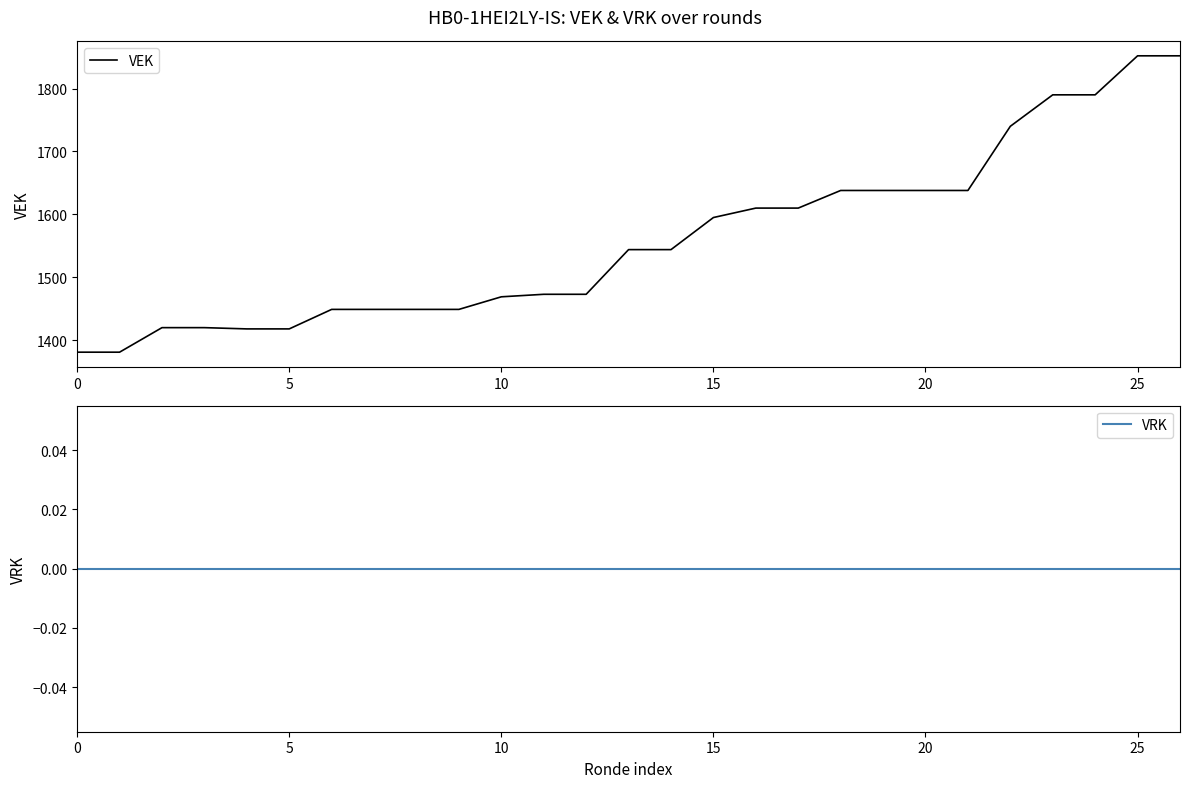

At how many categories does at least one series exceed 1377?

27